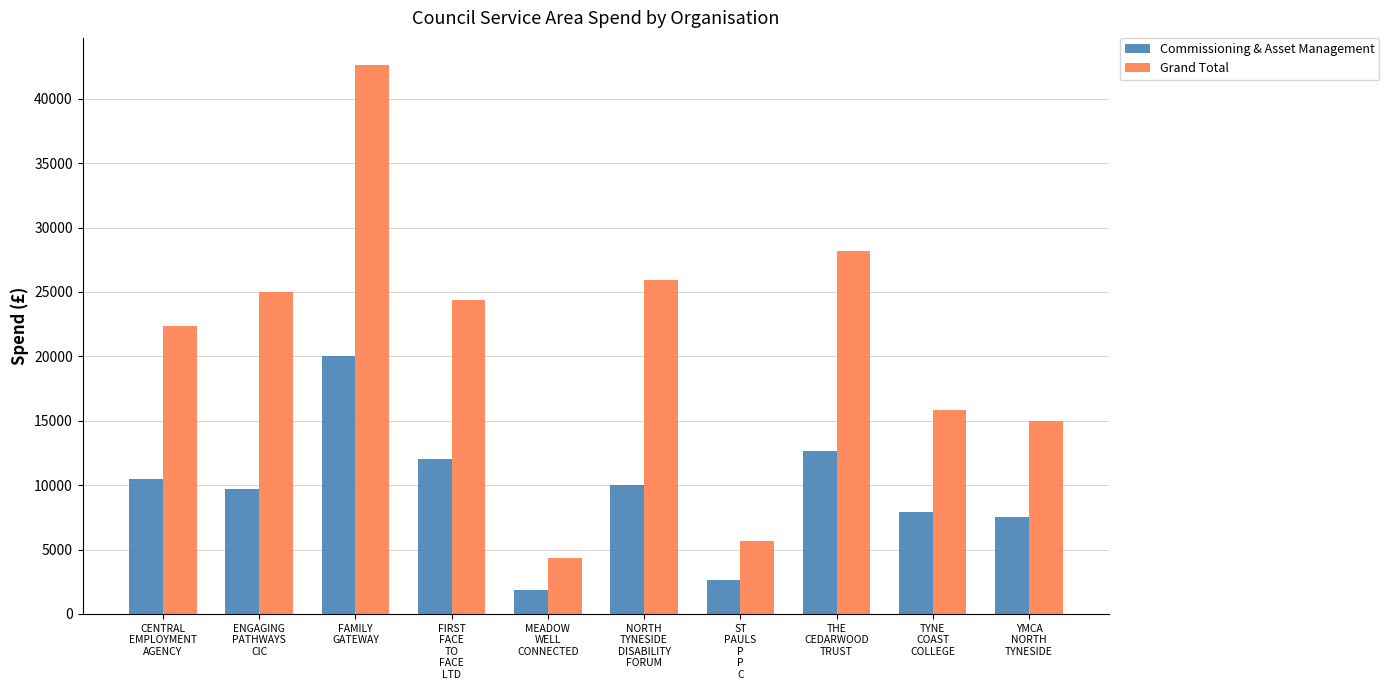

Is it true that Commissioning & Asset Management equals 4357.4 at ST
PAULS
P
P
C?

False